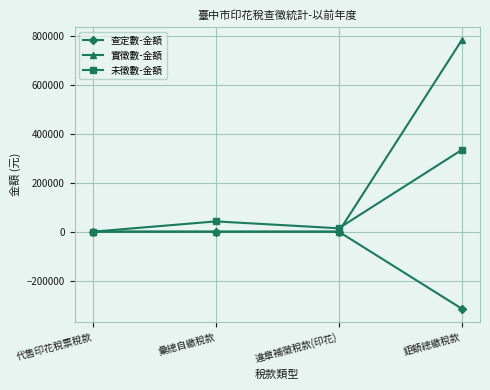

List the series in order of their peak value, highest first.

實徵數-金額, 未徵數-金額, 查定數-金額